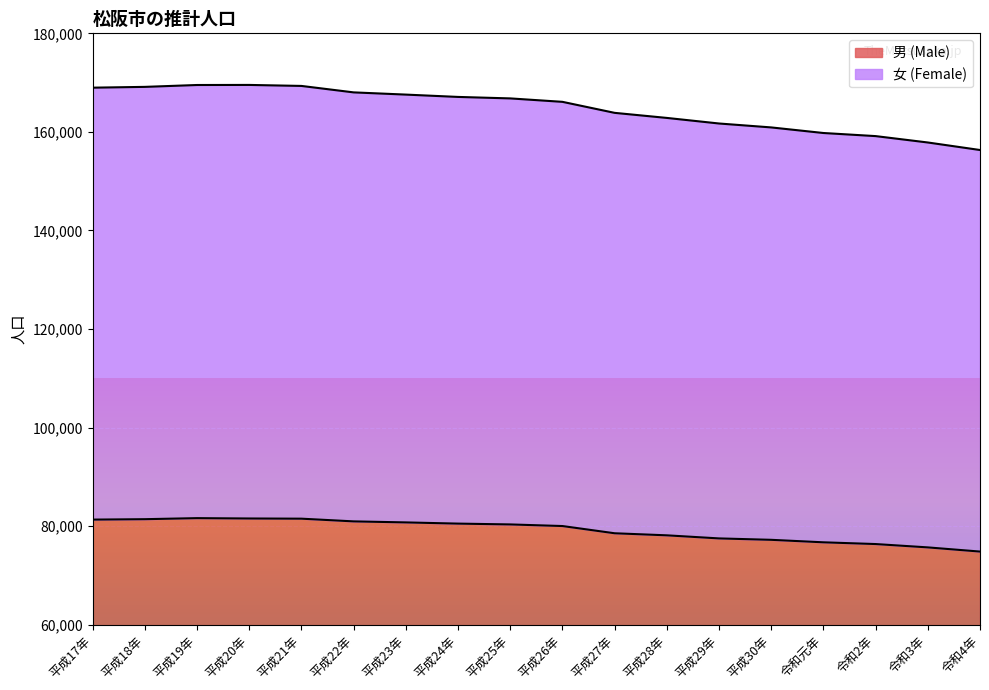

True or false: 女 (Female) has more than 0 points higher than both neighbors.

True